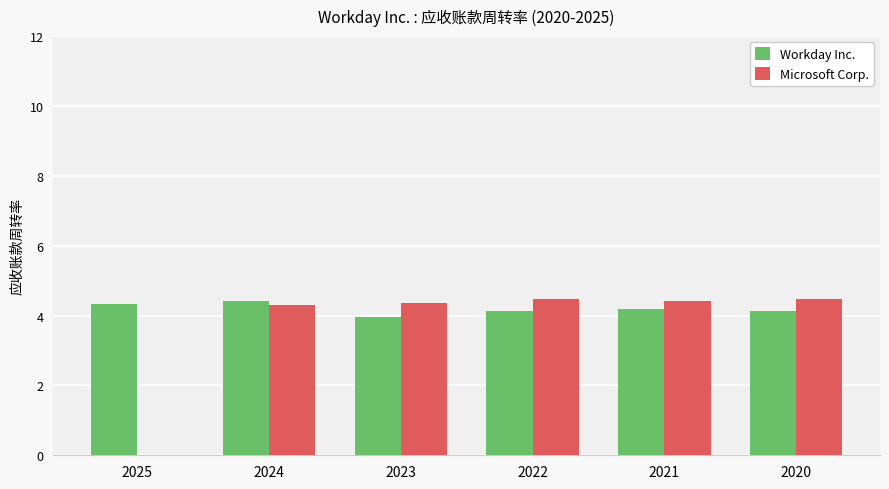

At which label is Microsoft Corp. closest to 2?

2025